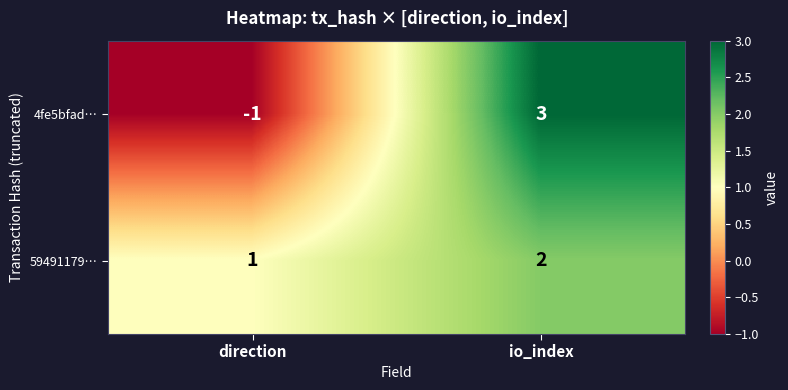

At which label is 59491179… closest to 1?

direction